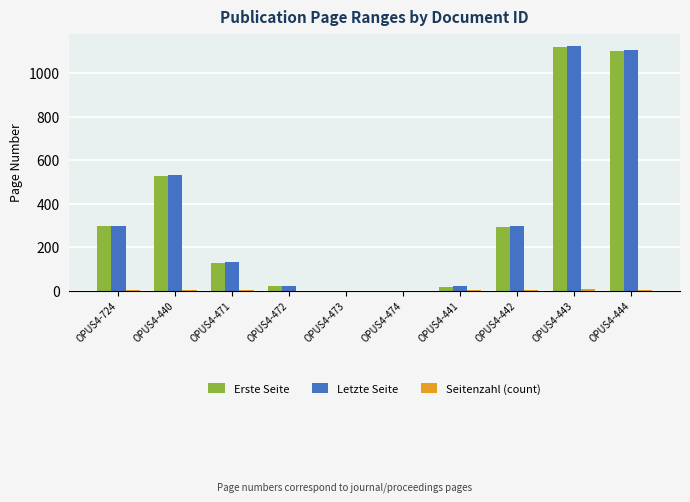

What is the sum of all Erste Seite values?

3514